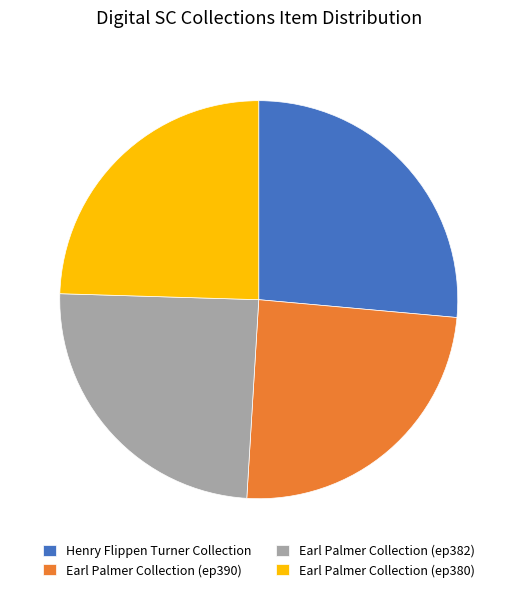

Is it true that Earl Palmer Collection (ep390) is 25% of the pie?

True